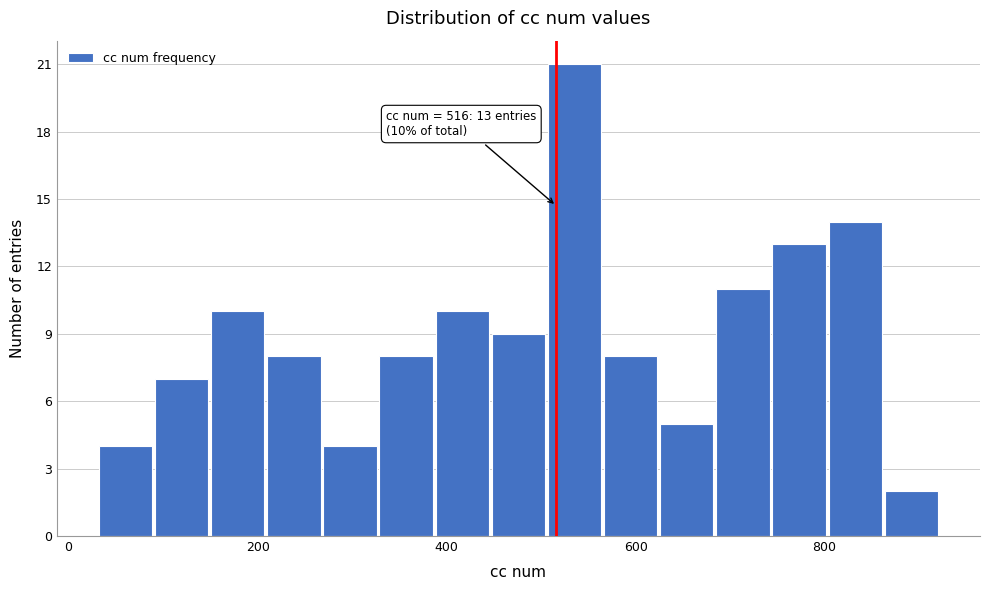

Around what value on the x-axis is the tallest bar? Give the approximate position of its centre, as read against the axis.

540